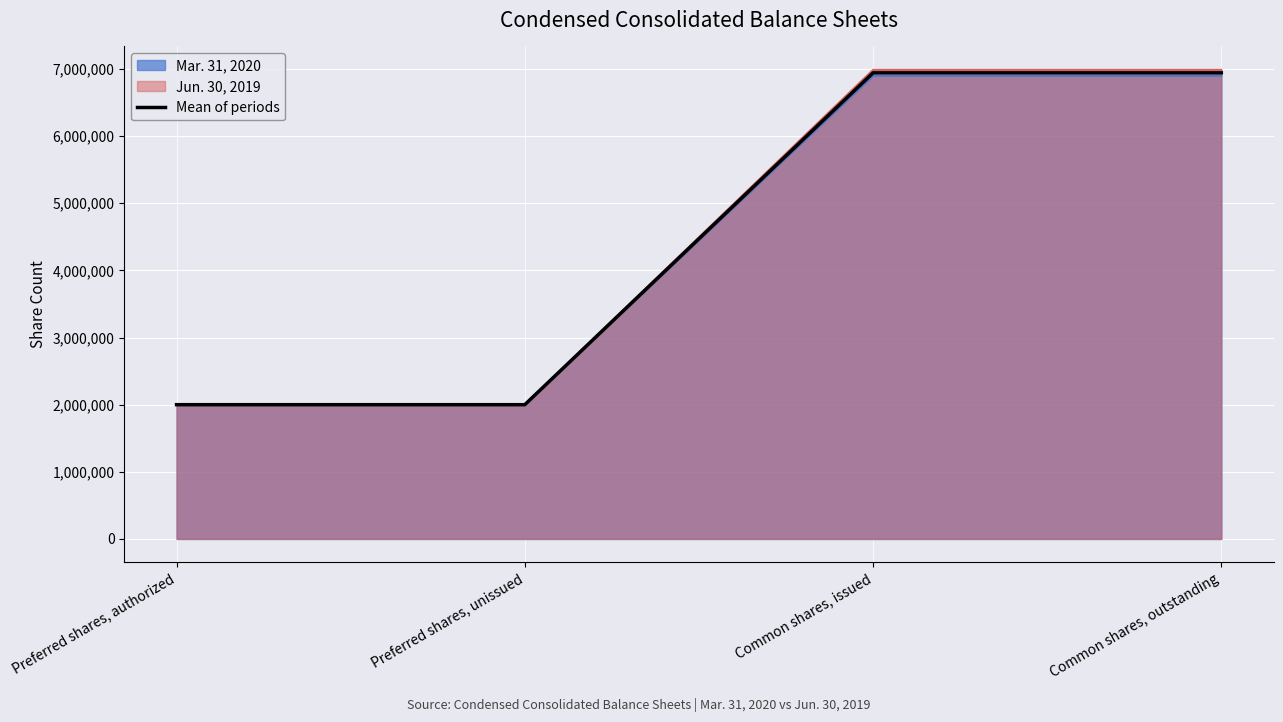

What is the average value?

4471500